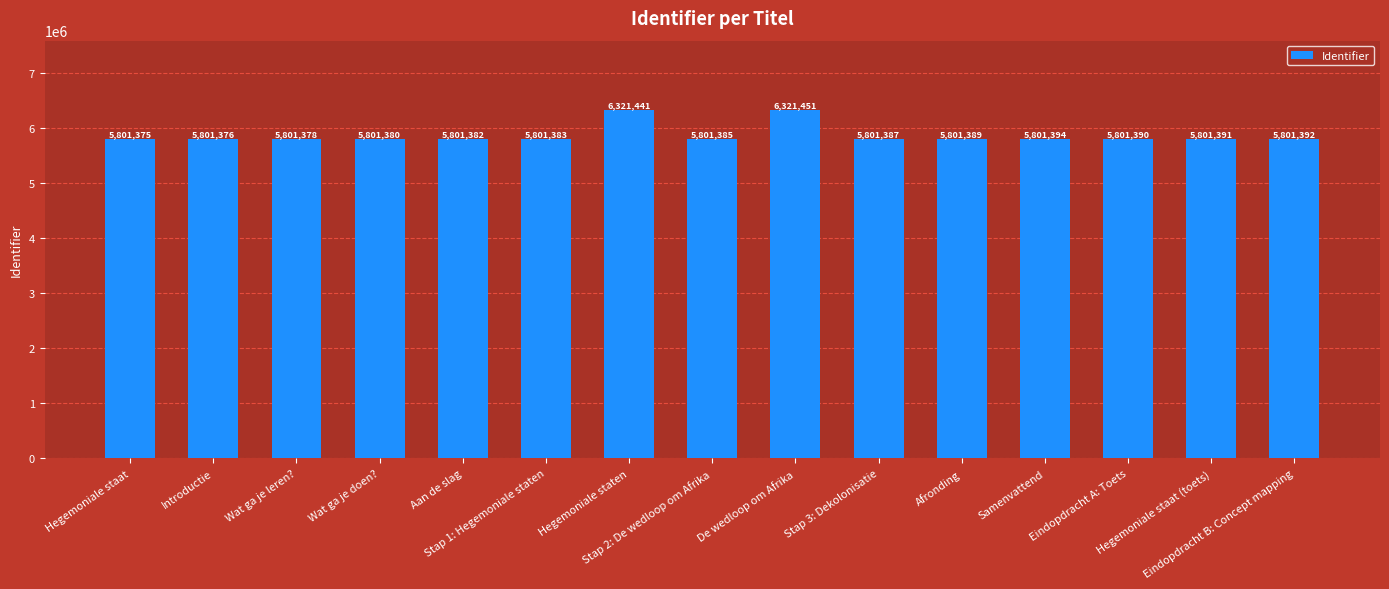

Reading left to right, list all the values displayed in this chart.

5801375	5801376	5801378	5801380	5801382	5801383	6321441	5801385	6321451	5801387	5801389	5801394	5801390	5801391	5801392